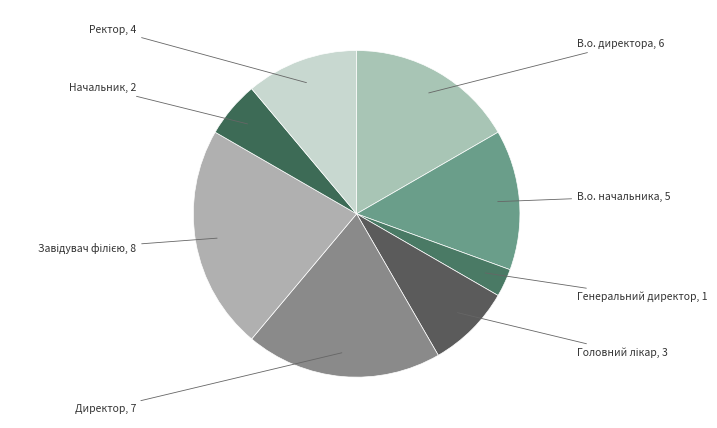

Count the number of slices in the pie.

8